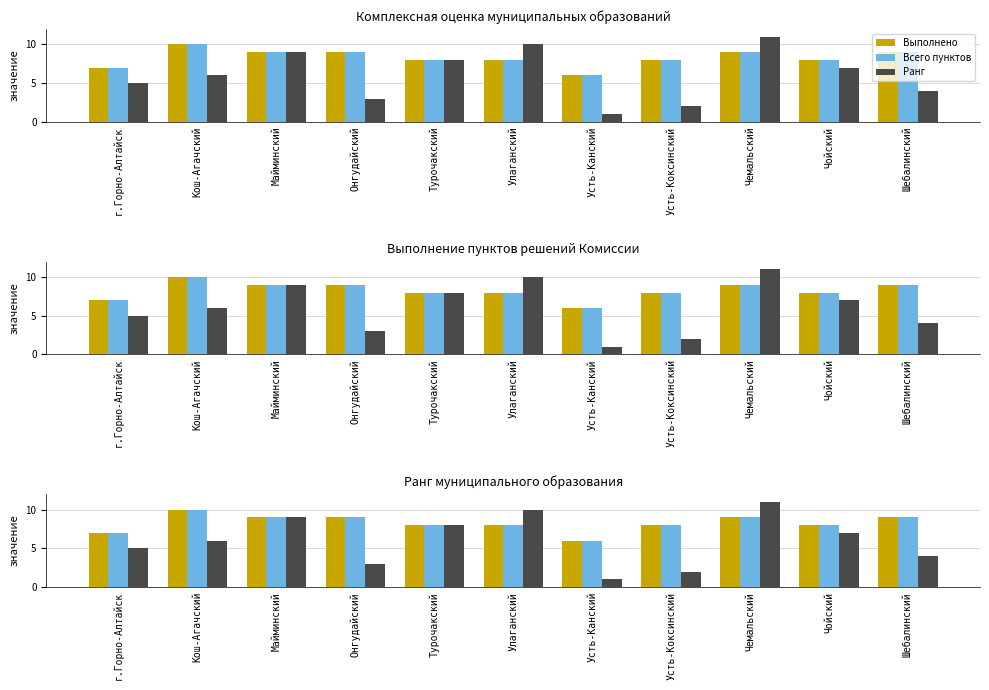

What is the difference between the maximum and minimum values in the Ранг series?

10